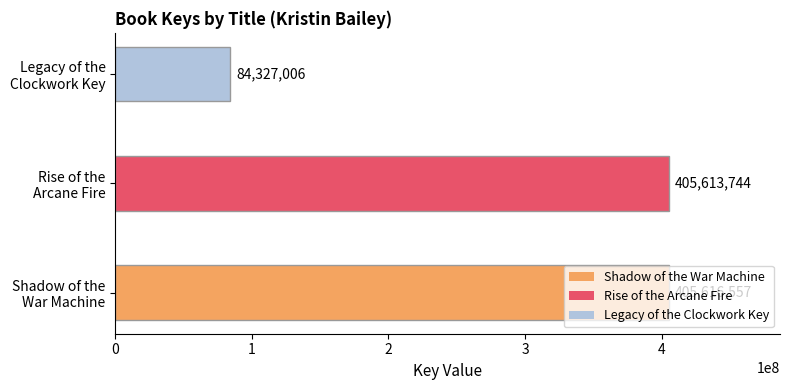

What is the maximum value shown in the chart?

405616557